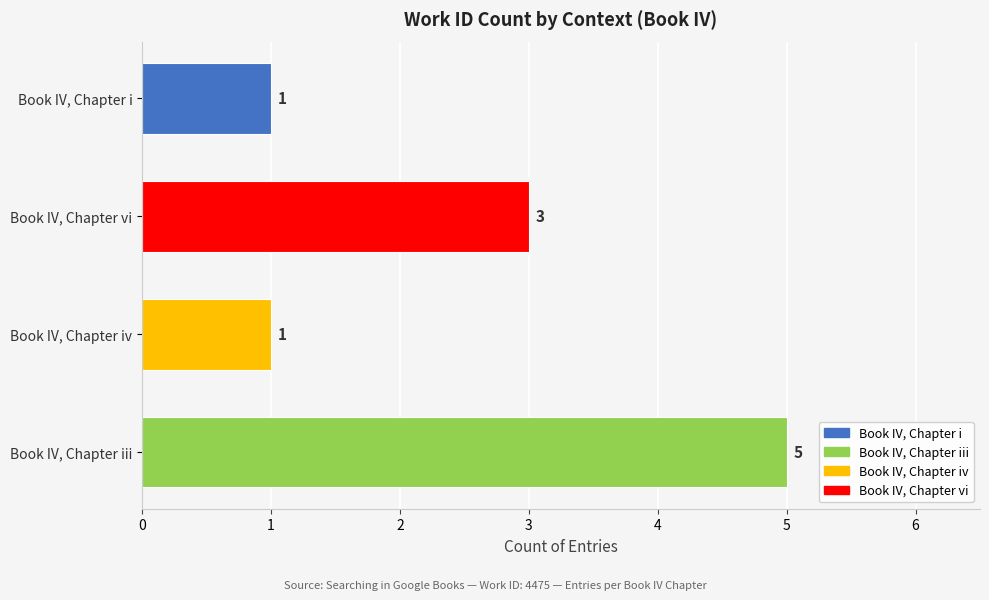

What is the smallest value displayed?

1